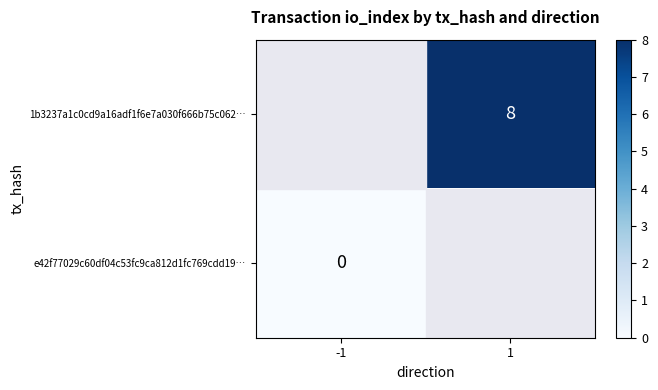

The value of 1b3237a1c0cd9a16adf1f6e7a030f666b75c062… at 1 is 8. True or false?

True